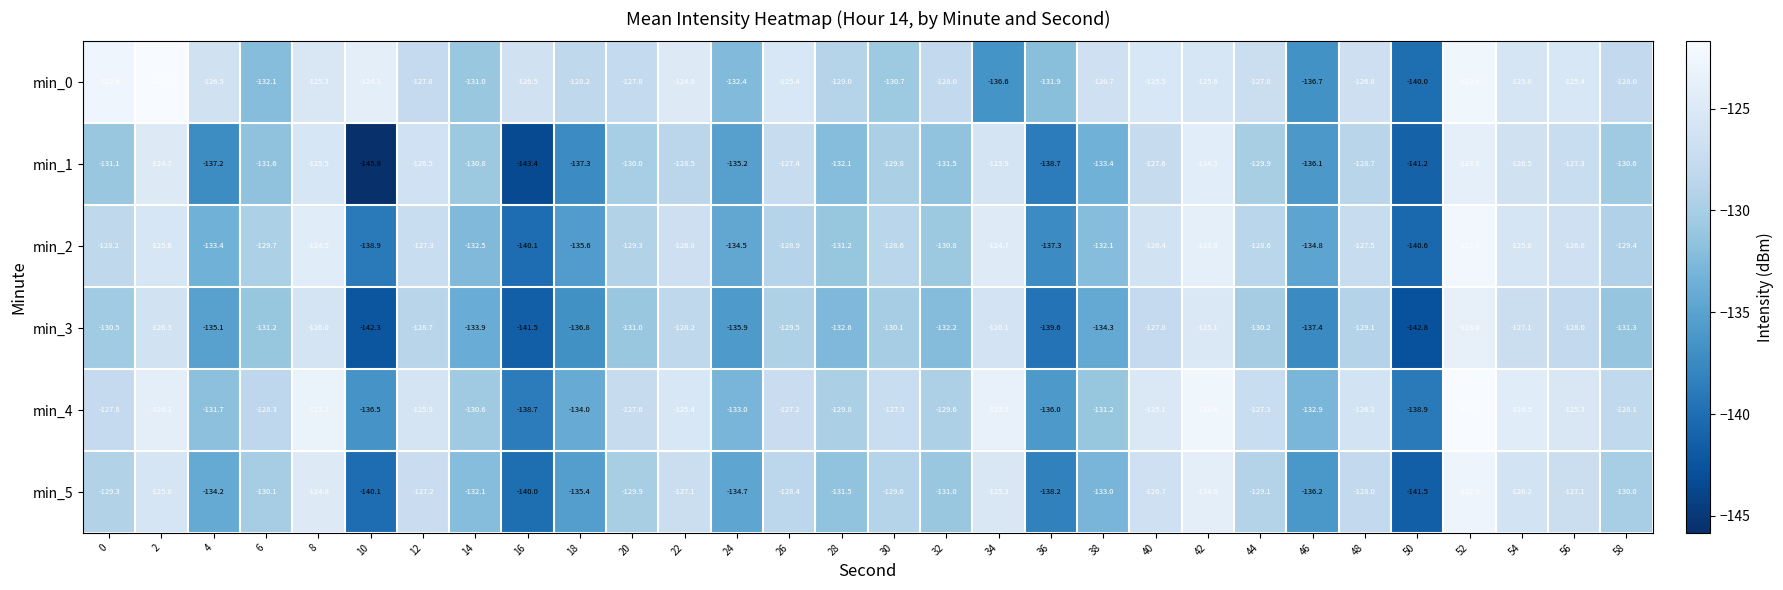

At which label is min_4 closest to -130?

28